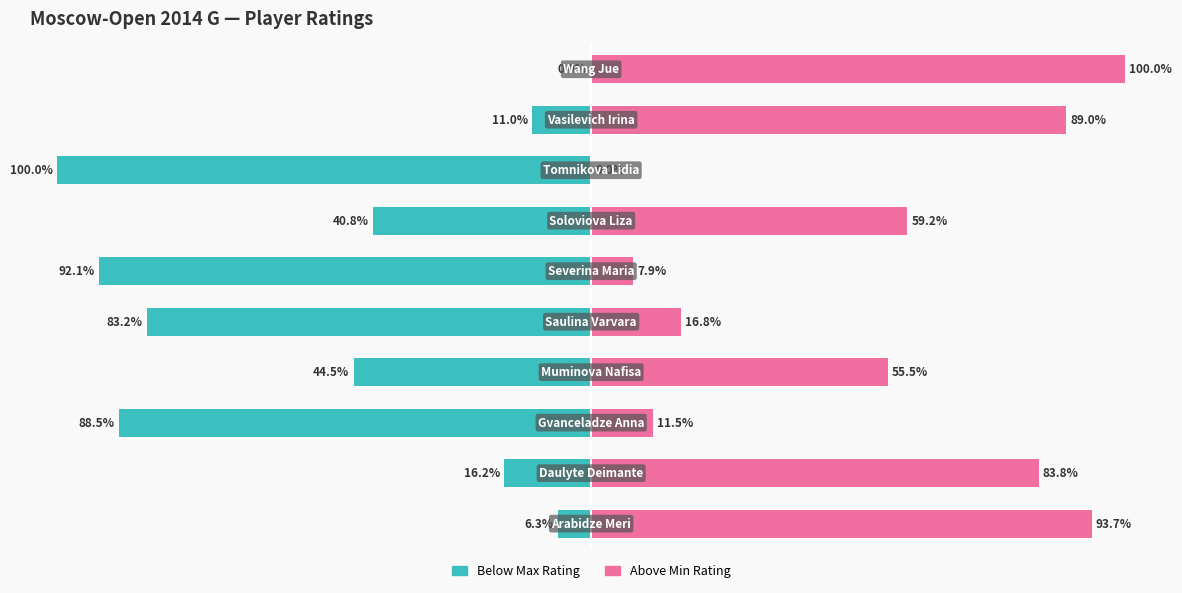

The value of Above Min Rating at 7 is -56.6. True or false?

False